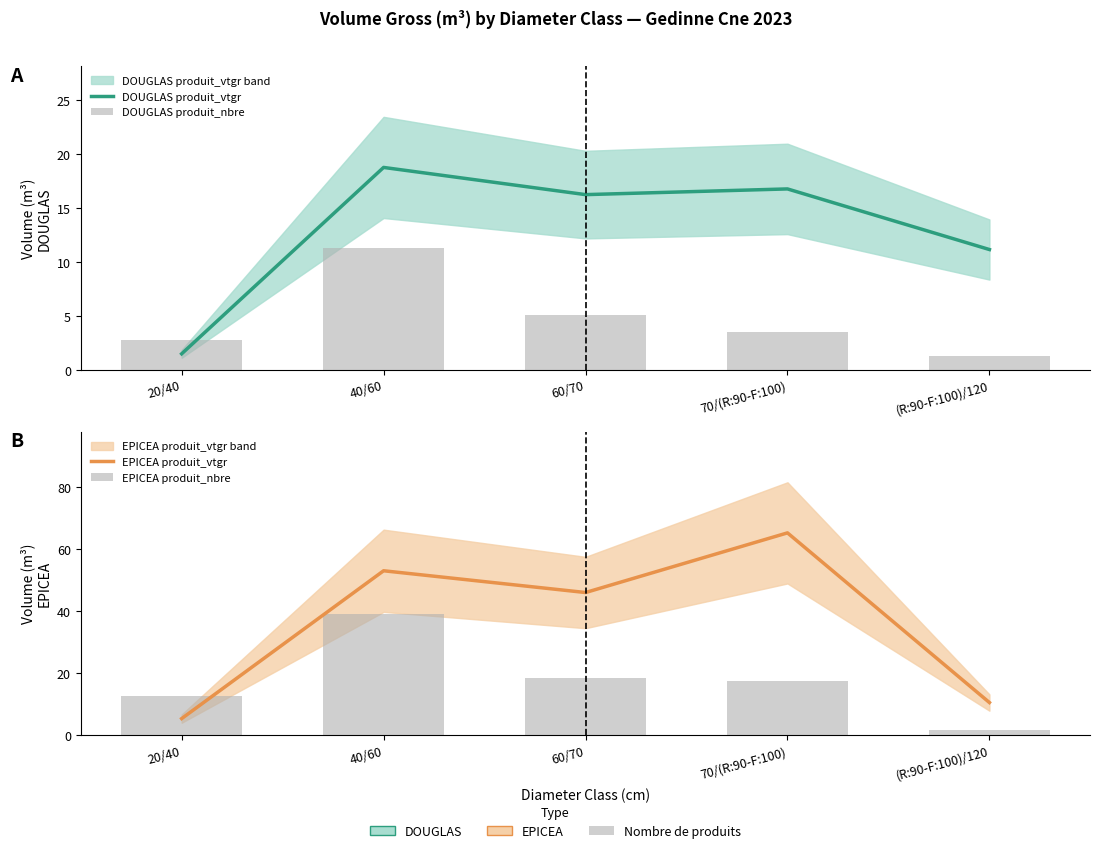

Reading left to right, transcribe all the data shown in this chart.

DOUGLAS produit_vtgr: 20/40=1.5	40/60=18.8	60/70=16.2	70/(R:90-F:100)=16.8	(R:90-F:100)/120=11.1
DOUGLAS produit_nbre: 20/40=2.7	40/60=11.3	60/70=5.1	70/(R:90-F:100)=3.5	(R:90-F:100)/120=1.3
EPICEA produit_vtgr: 20/40=5.4	40/60=53.0	60/70=45.9	70/(R:90-F:100)=65.2	(R:90-F:100)/120=10.5
EPICEA produit_nbre: 20/40=12.5	40/60=39.1	60/70=18.6	70/(R:90-F:100)=17.4	(R:90-F:100)/120=1.7